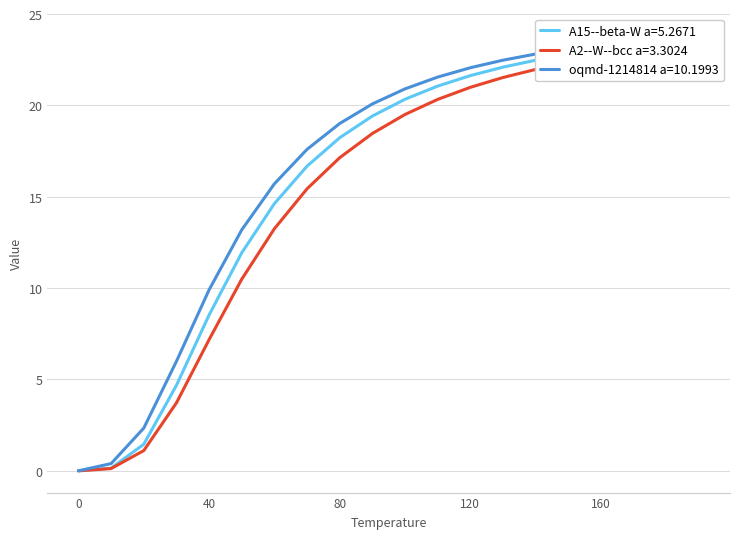

Is the value of A2--W--bcc a=3.3024 at 50 greater than the value of oqmd-1214814 a=10.1993 at 0?

Yes